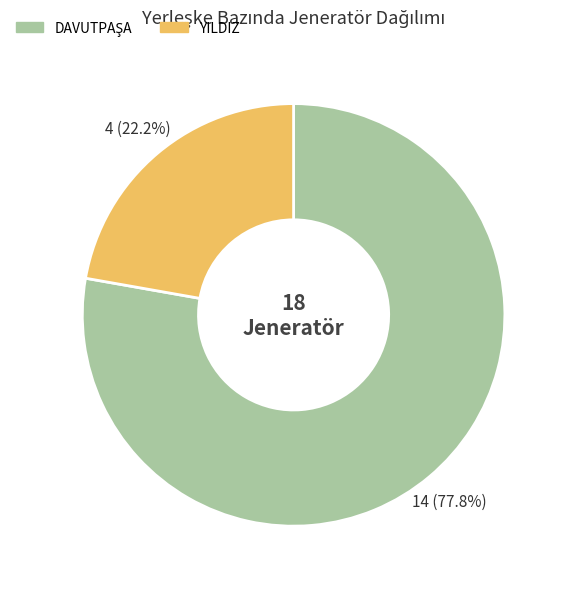

Which category has the smallest portion of the pie?

YILDIZ